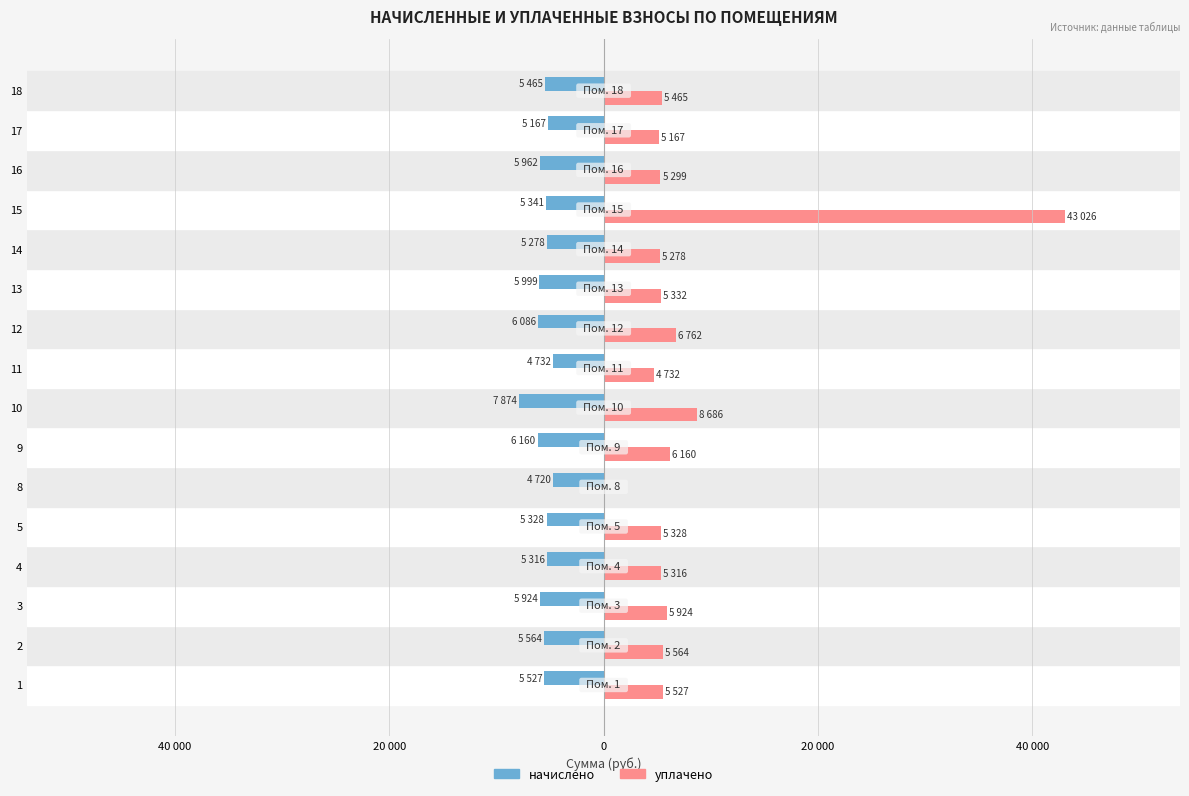

What are all the series names shown in the legend?

начислено, уплачено